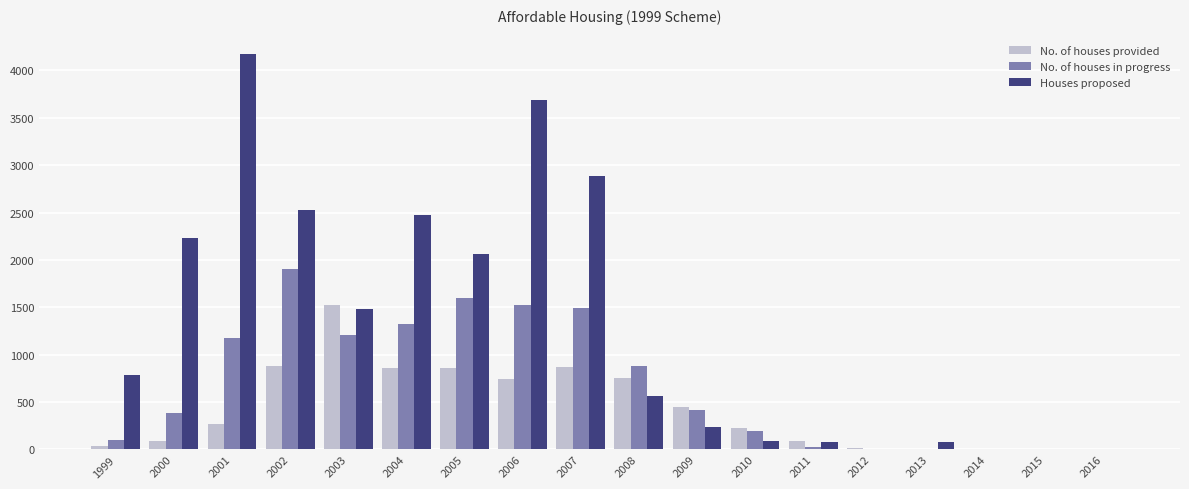

How many groups of bars are there?

18